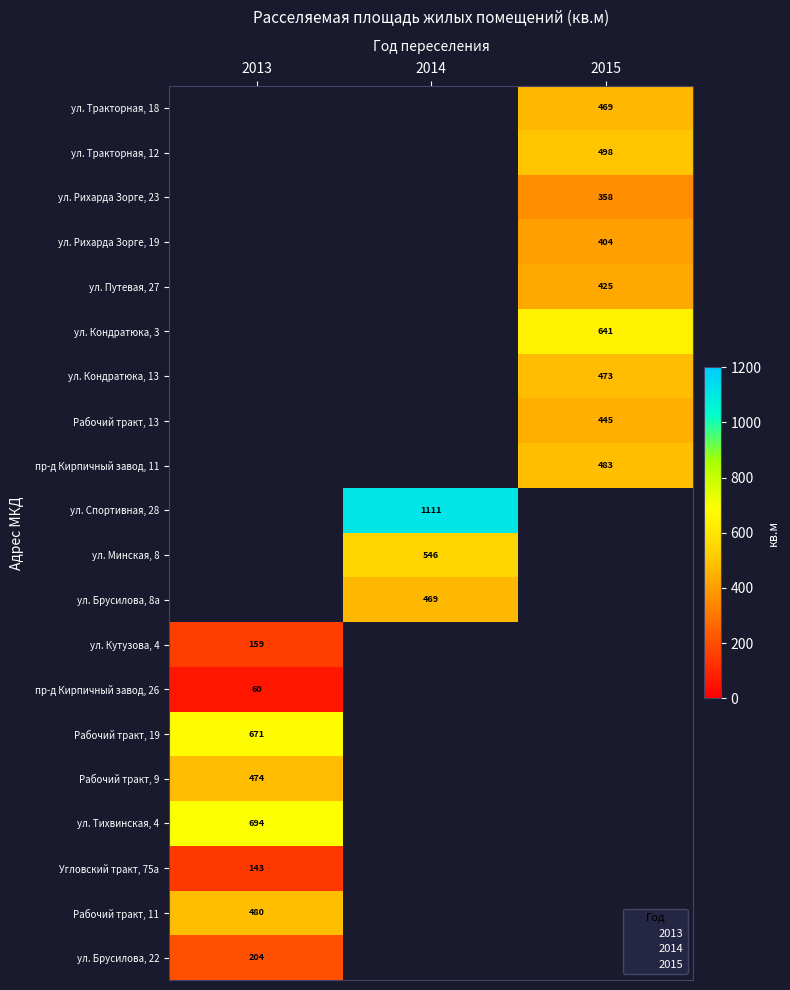

What is the smallest value displayed?

60.2